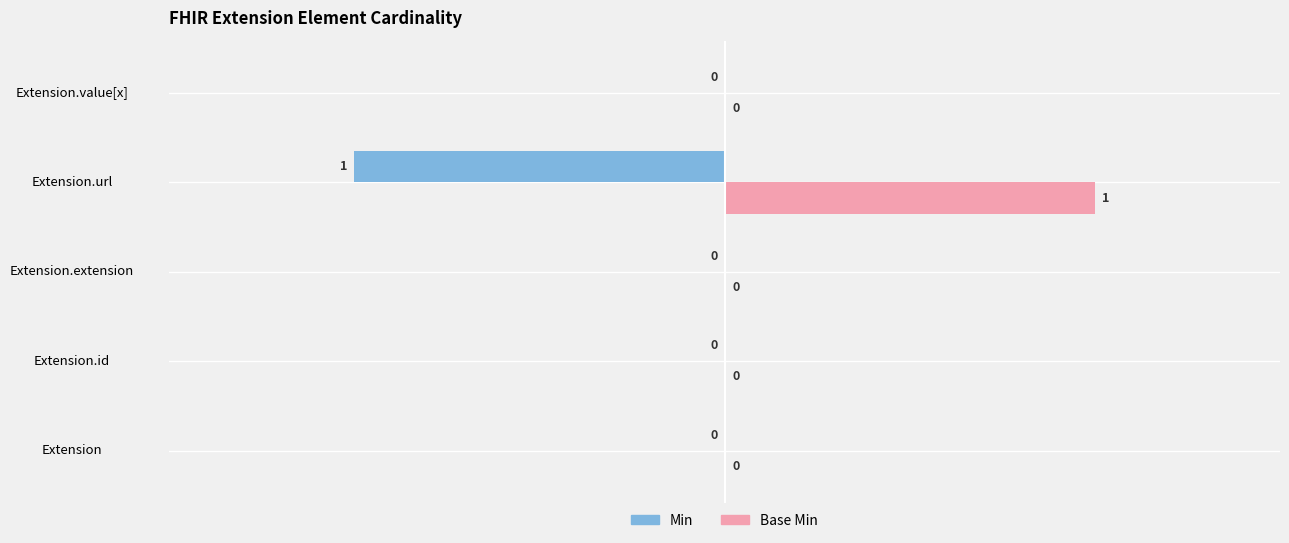

What is the maximum value shown in the chart?

1